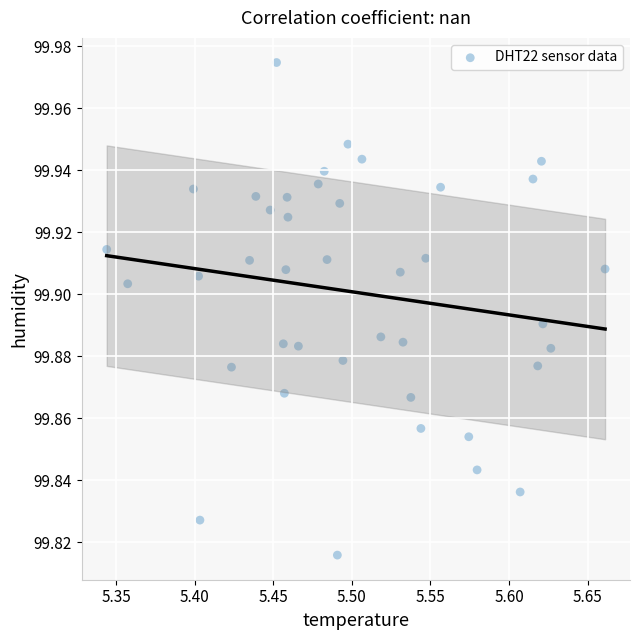

Count the number of points in this scatter plot.

40